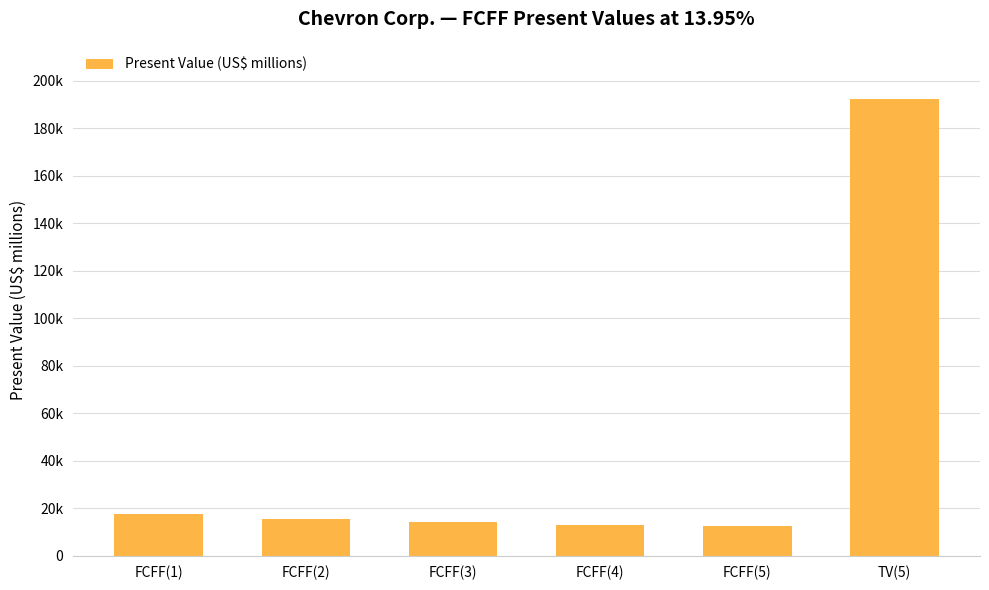

The value at FCFF(5) is 3642. True or false?

False